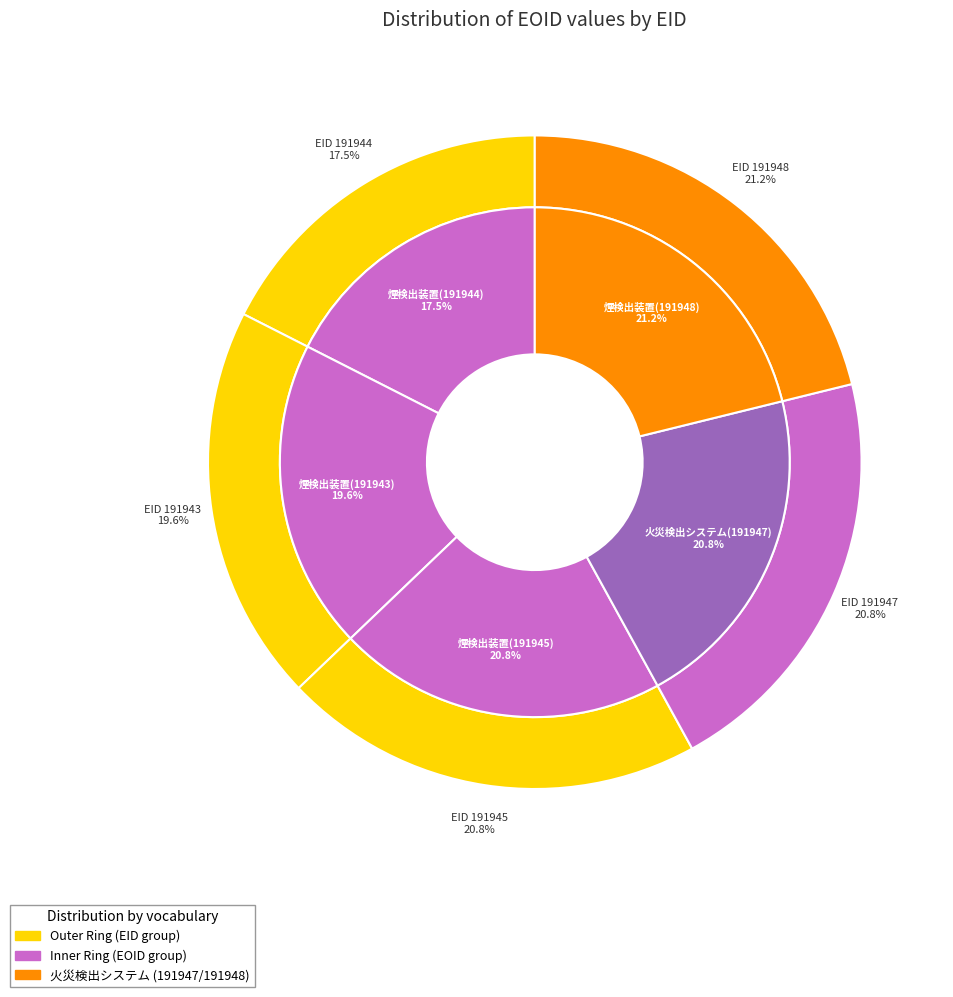

To the nearest percent, what percentage of the pie is 191948?

21%